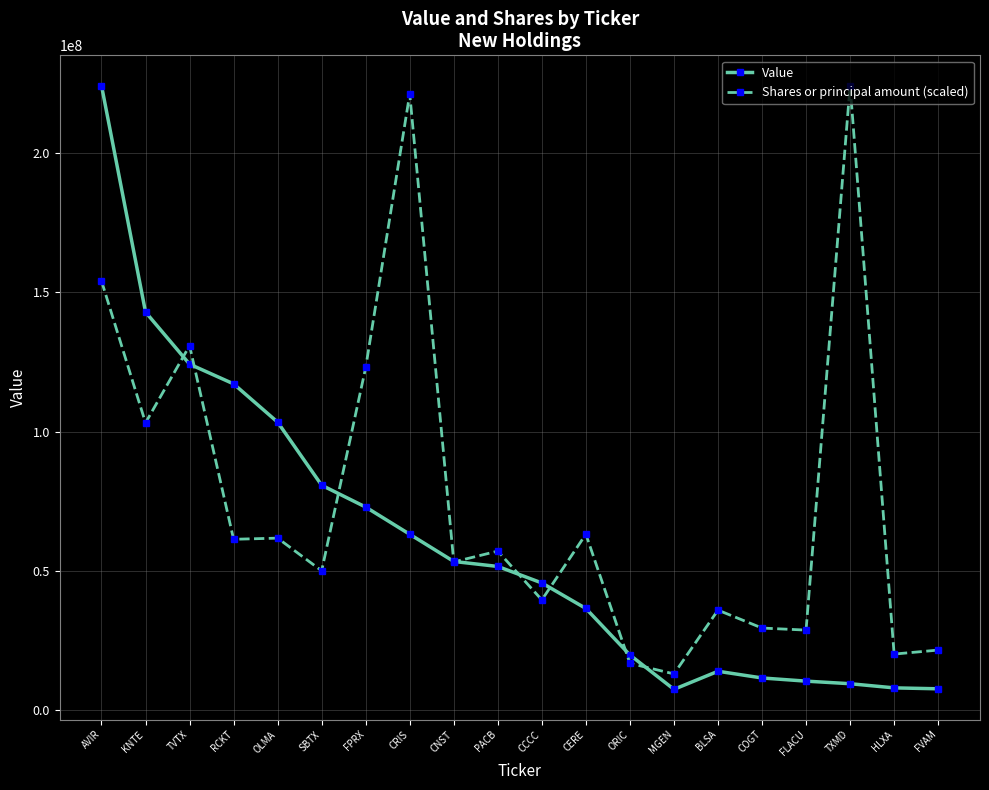

What is the difference between the second highest and second lowest values in the Value series?

135304000.0